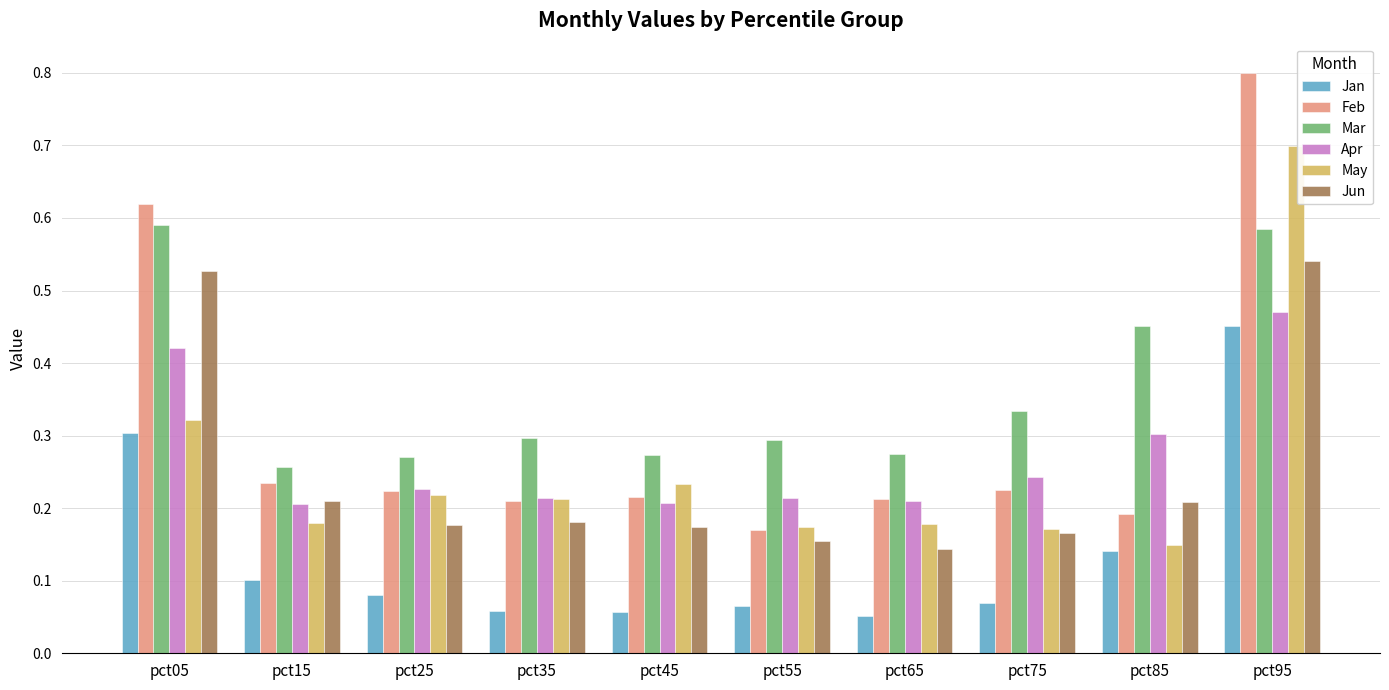

At how many categories does at least one series exceed 0?

10